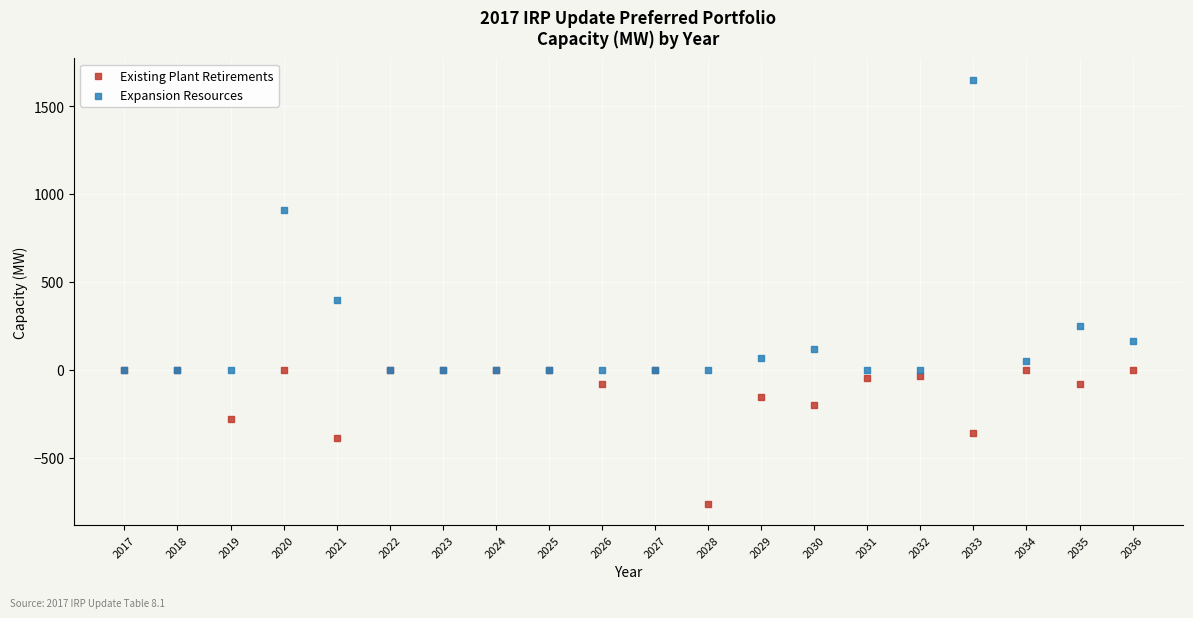

In the Expansion Resources series, what Y value is closest to 825?

911.1